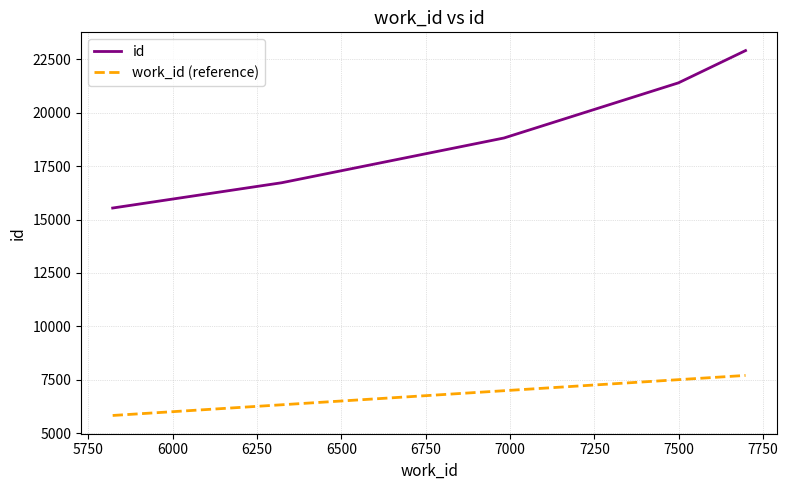

Rank the series by their maximum value, from lowest to highest.

work_id (reference), id